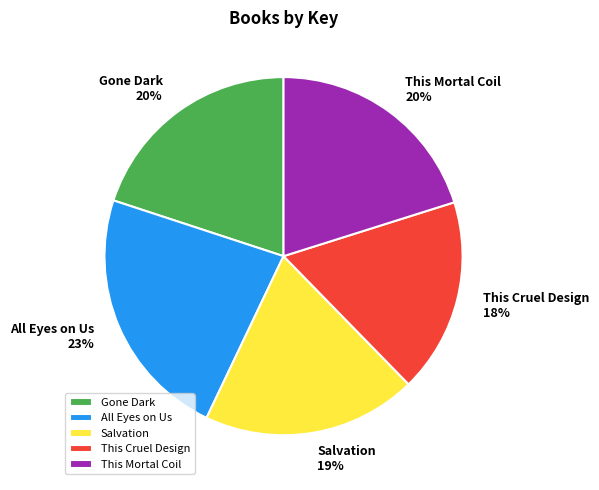

What is the largest slice in the pie chart?

All Eyes on Us